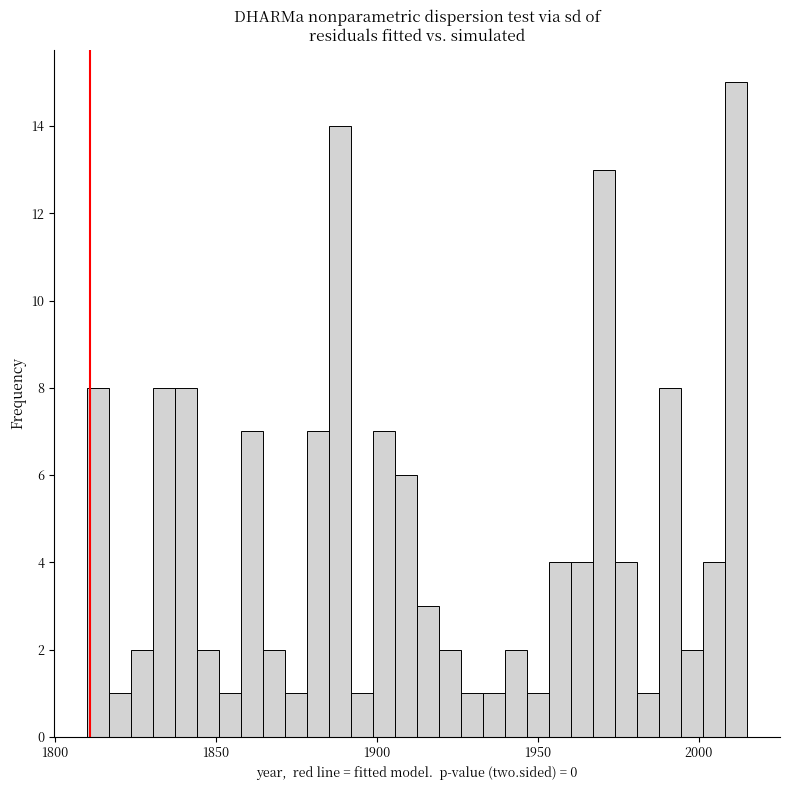

Read against the x-axis, roughly where is the centre of the tallest bar?

2010